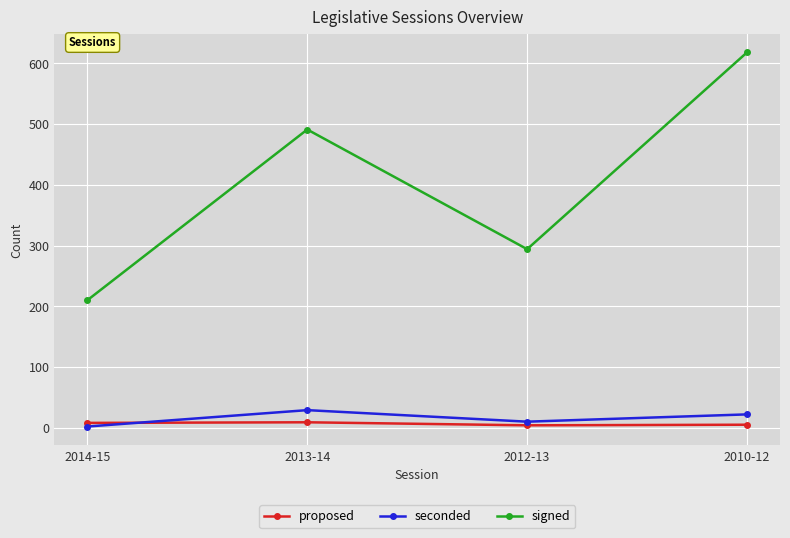

At which category does the chart reach its peak across all series?

2010-12